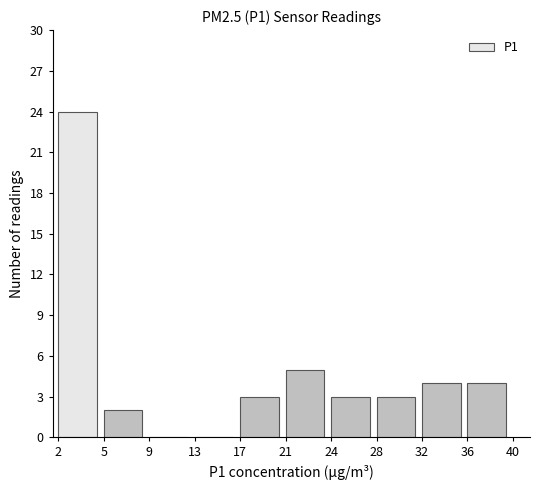

Reading left to right, what are all the values shown in this chart?

2=24	5=2	9=0	13=0	17=3	21=5	24=3	28=3	32=4	36=4